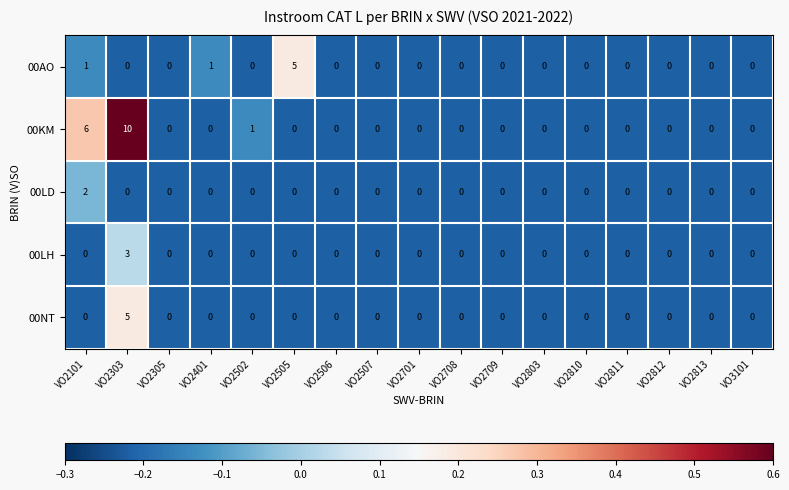

Count the 00LD values in the range 0 to 1.

16